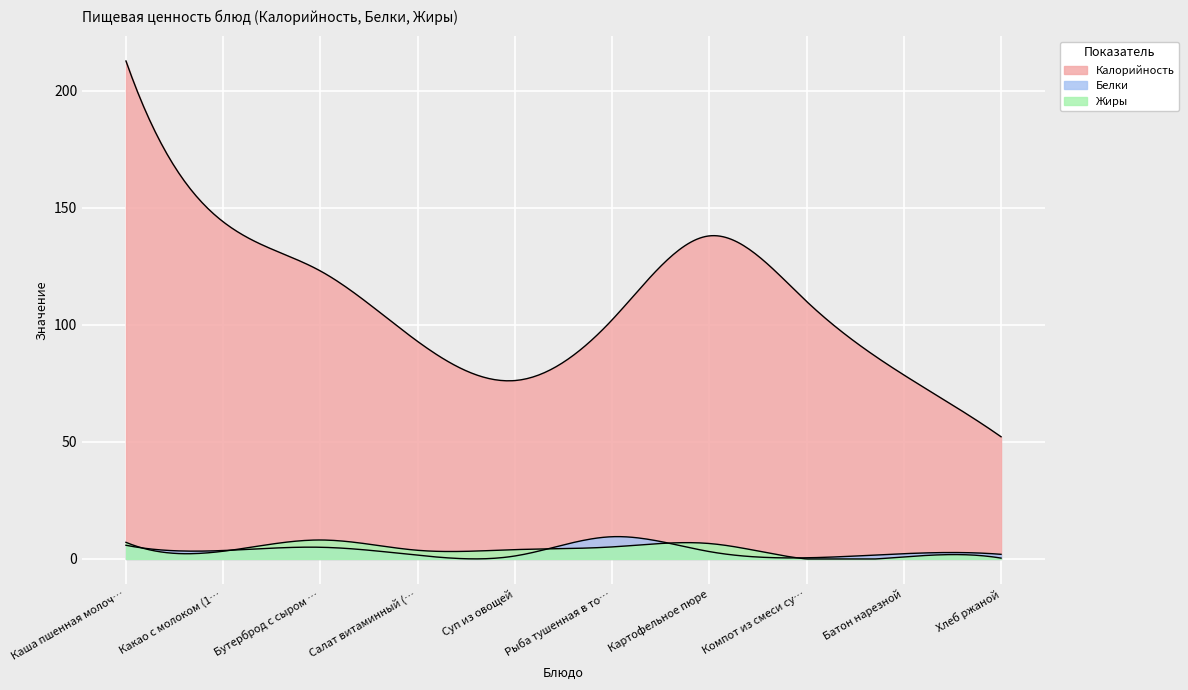

Which series has the widest spread of values?

Калорийность